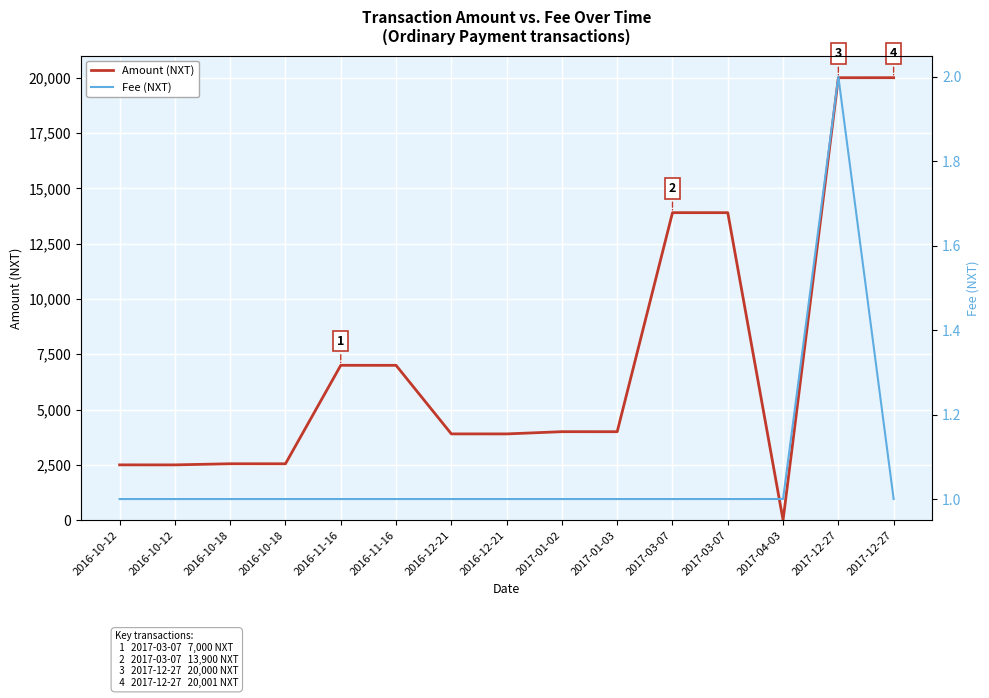

What is the label of the 12th point from the left?

2017-03-07